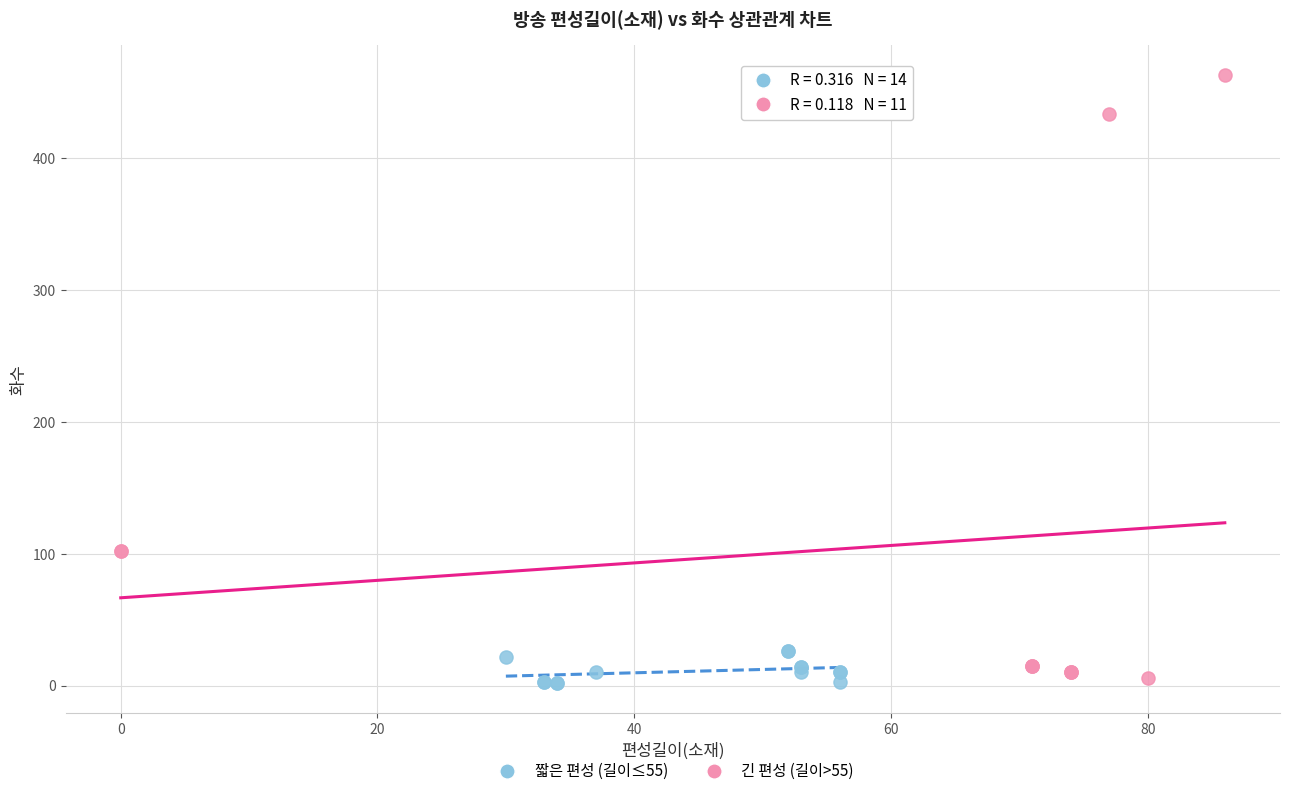

Which series has the largest Y range (max minus min)?

긴 편성 (길이>55)